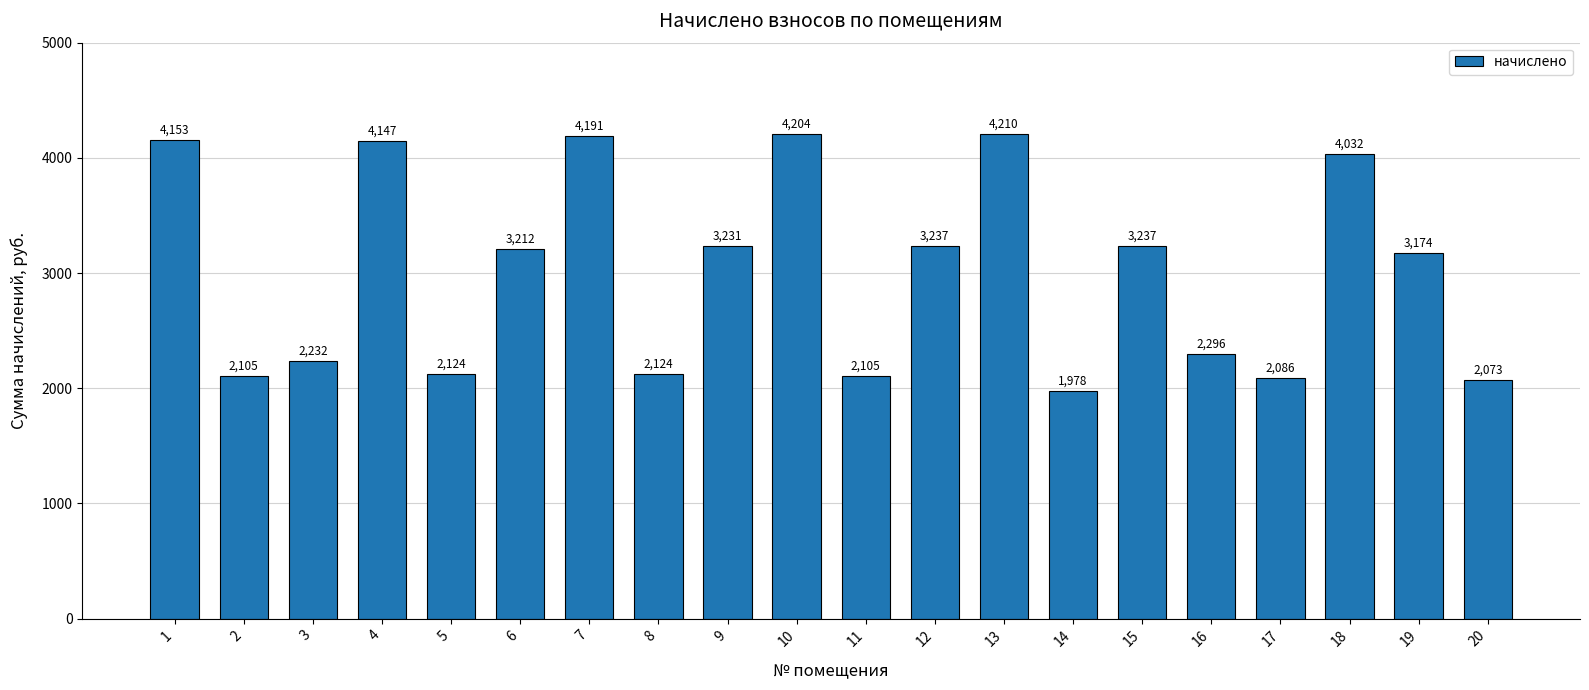

Between 7 and 17, which is larger?

7